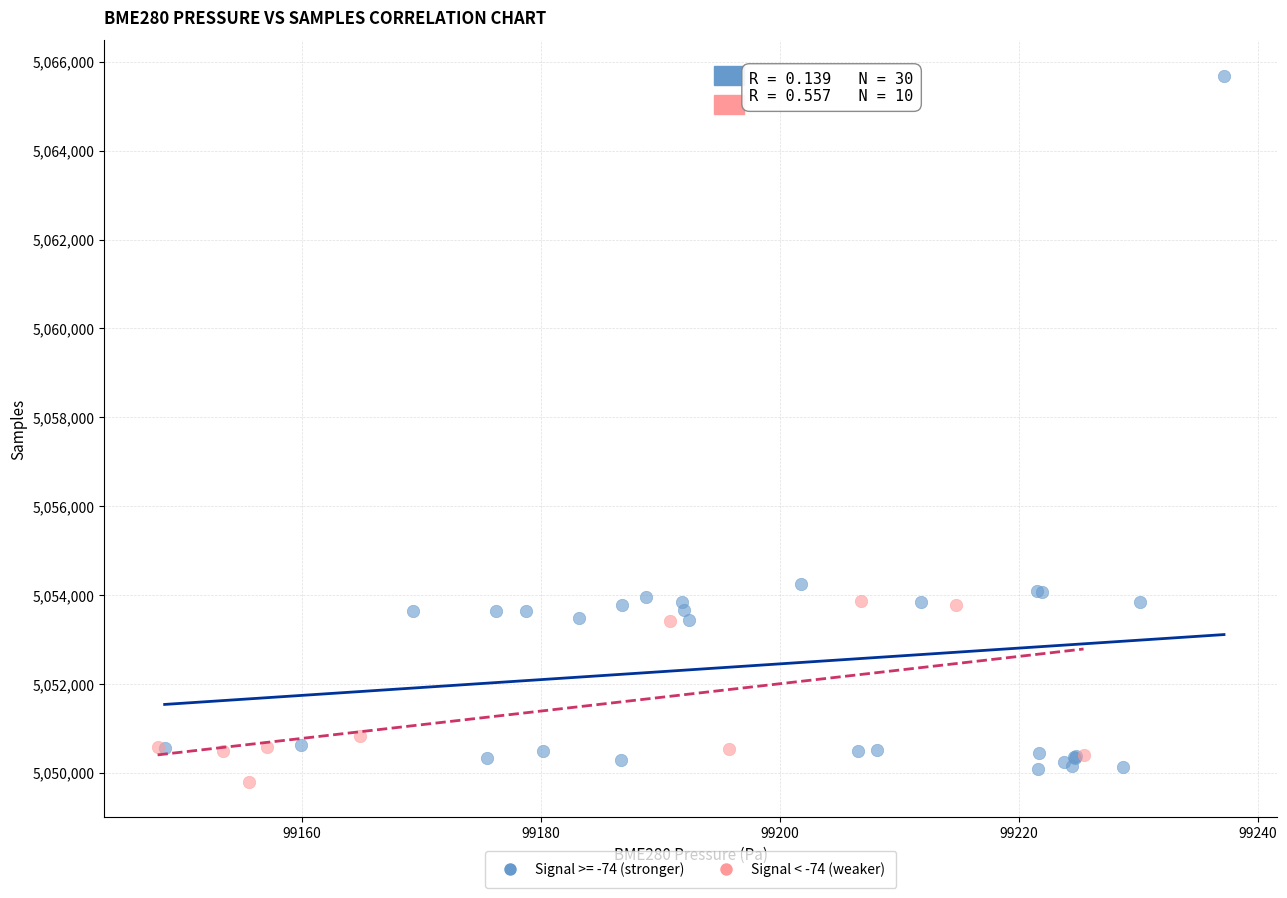

Which series has the largest Y range (max minus min)?

Signal >= -74 (stronger)